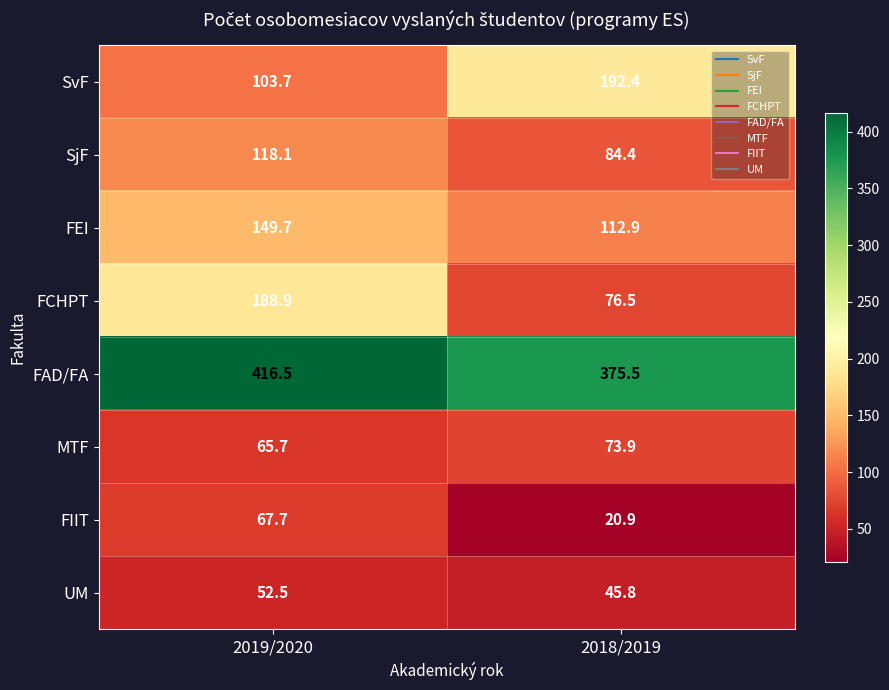

Which category has the lowest value across all series?

2018/2019